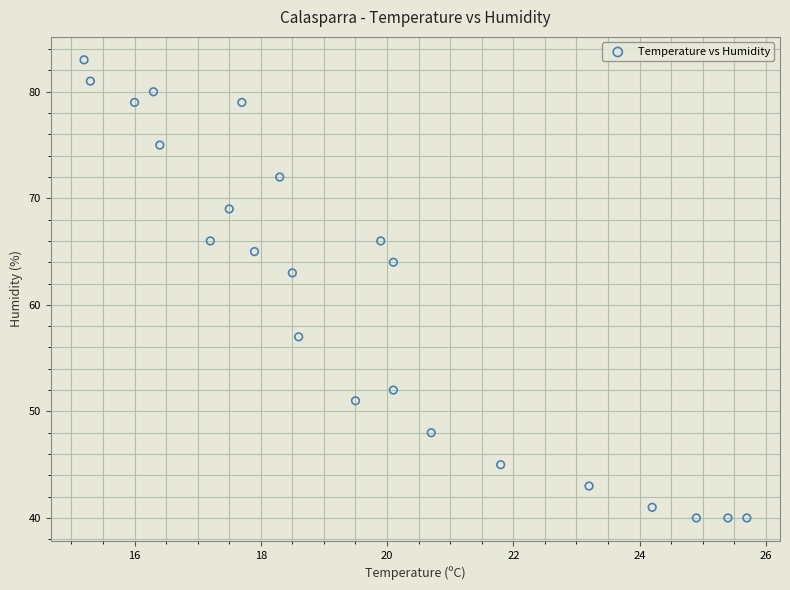

What Y value in the scatter plot is closest to 61?

63